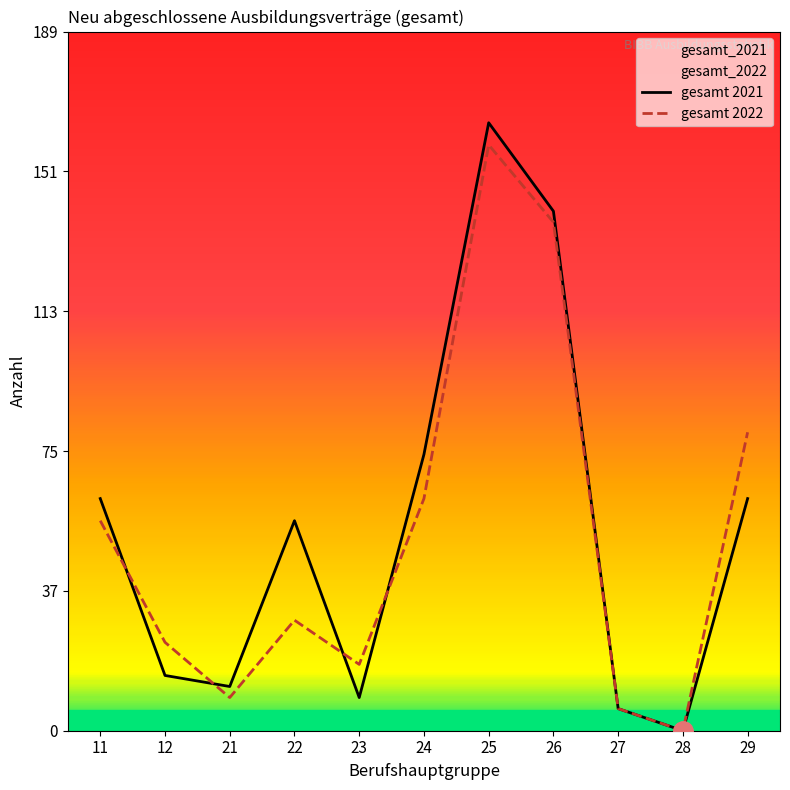

Which series changed the most between 26 and 29?

gesamt 2021